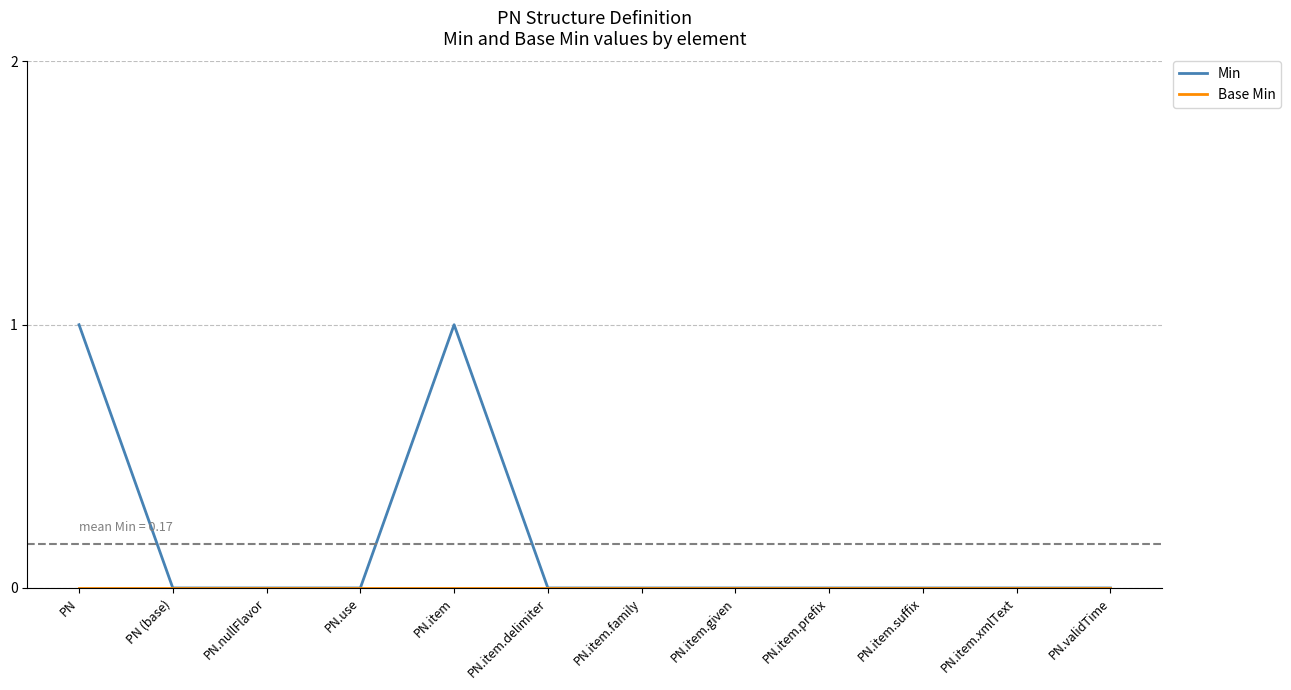

Which series has the largest total across all categories?

Min